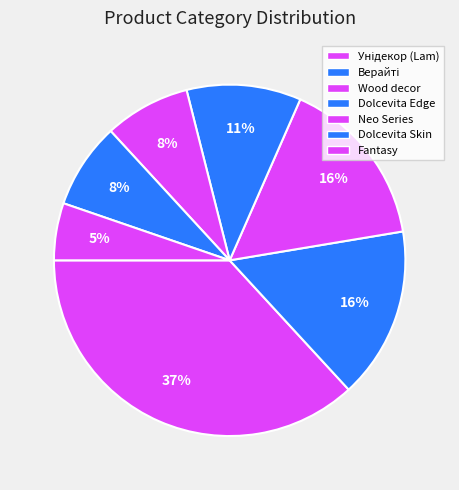

Count the number of slices in the pie.

7